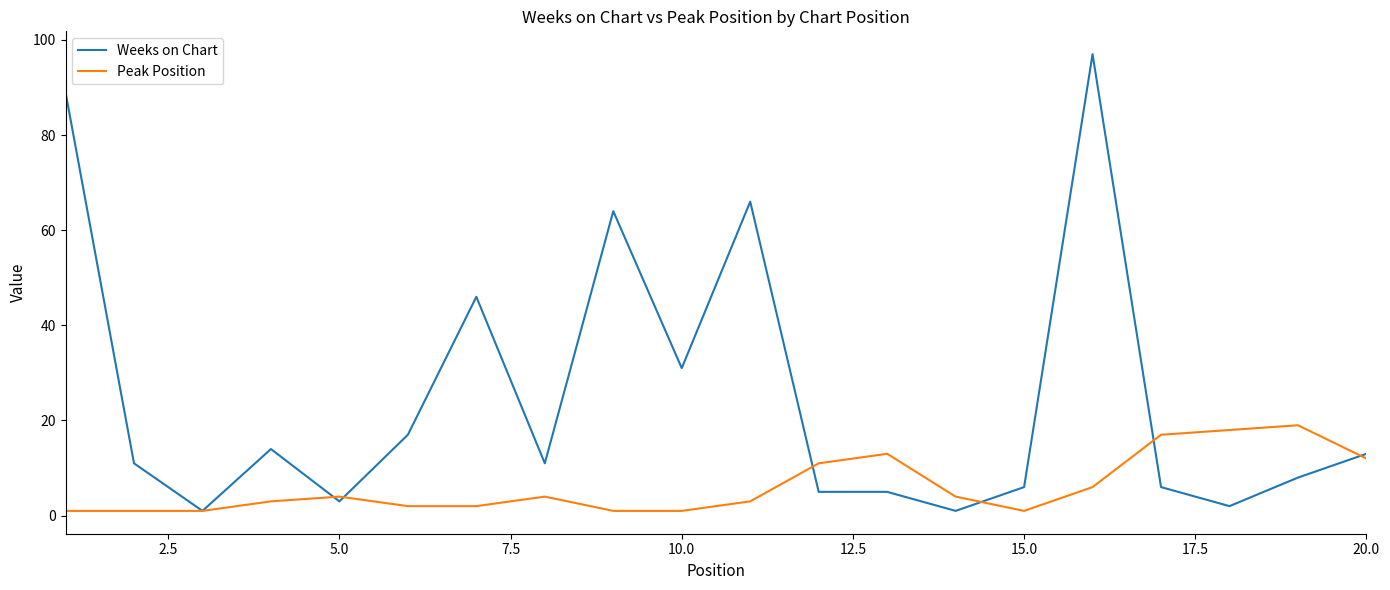

What is the lowest value of the Weeks on Chart series?

1